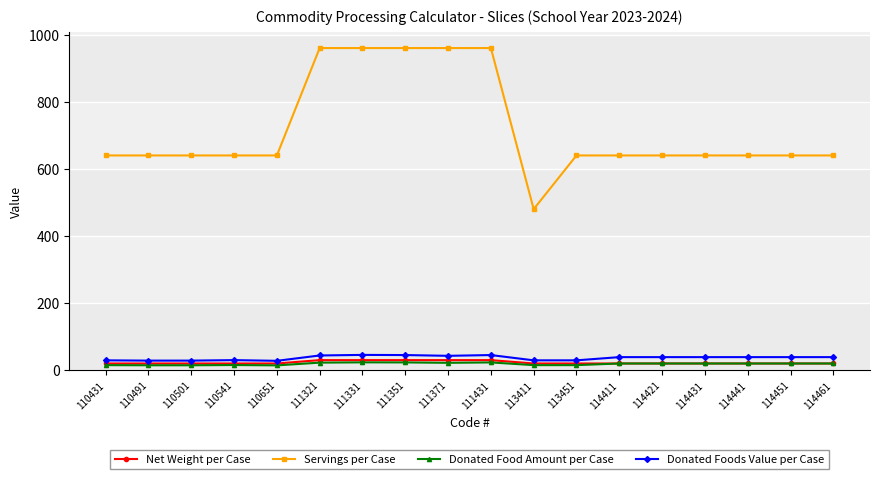

What is the total value across all series at 111431?

1058.3